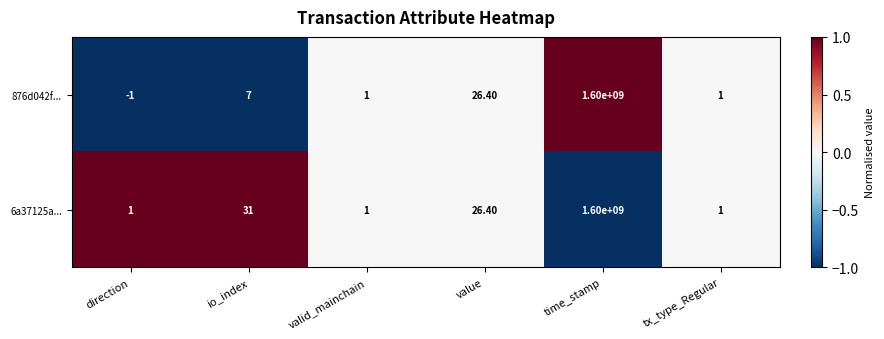

What is the difference between the maximum and minimum values in the 876d042f... series?

1600000001.0